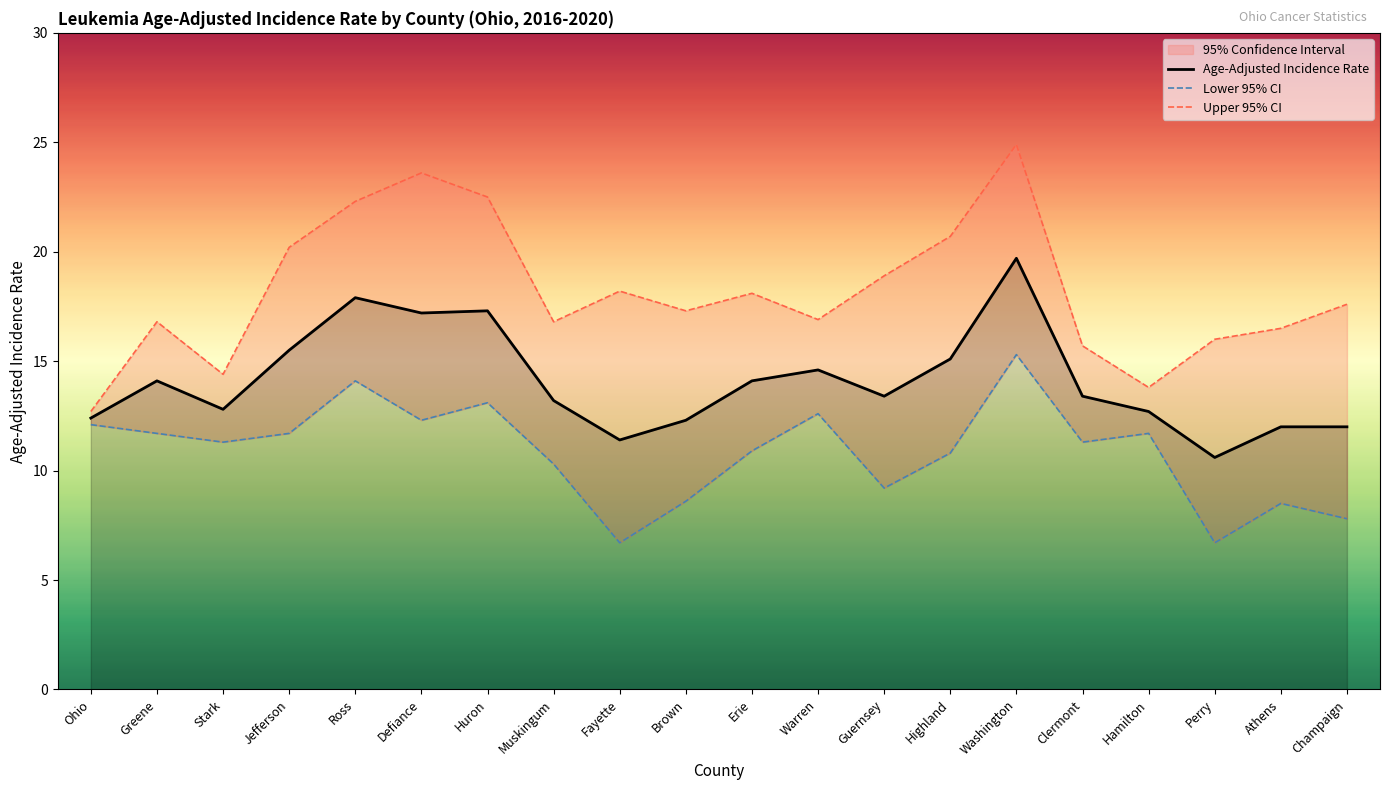

In Lower 95% CI, how many points are higher than both neighbors (excluding endpoints)?

6